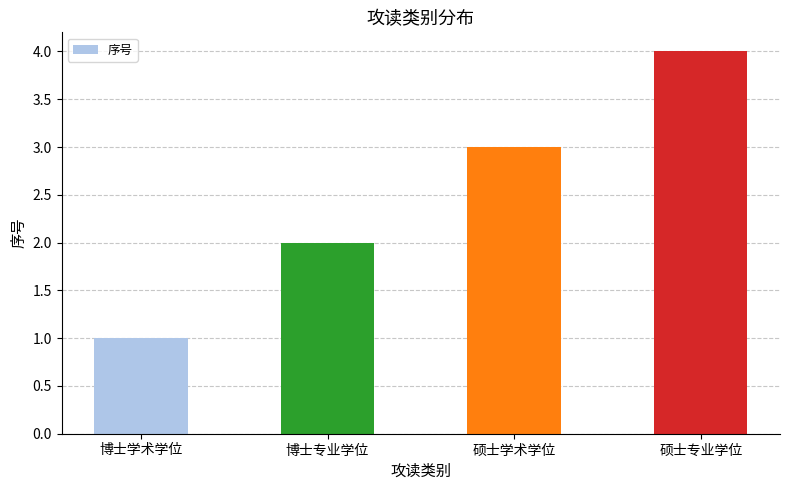

List the labels in order of value, smallest first.

博士学术学位, 博士专业学位, 硕士学术学位, 硕士专业学位